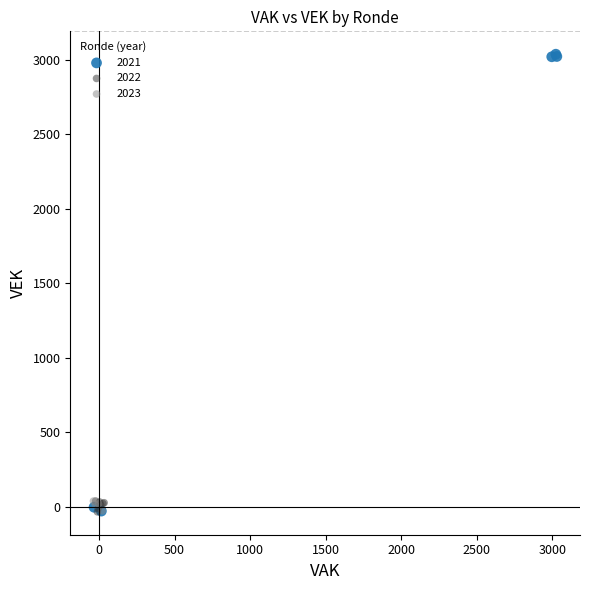

Which series contains the highest Y value?

2021